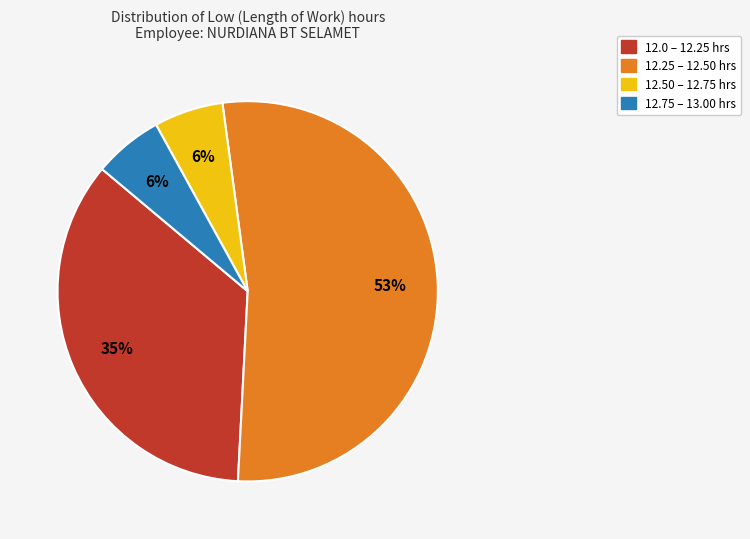

To the nearest percent, what is the difference between the largest and smallest slice percentages?

47%